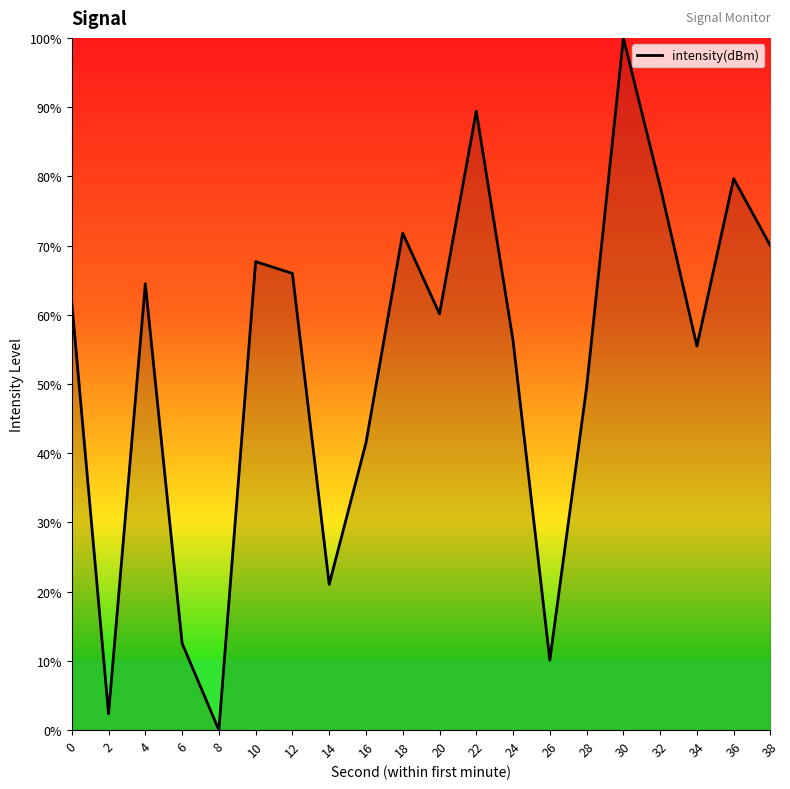

Is it true that the value at 18 is 71.8?

True